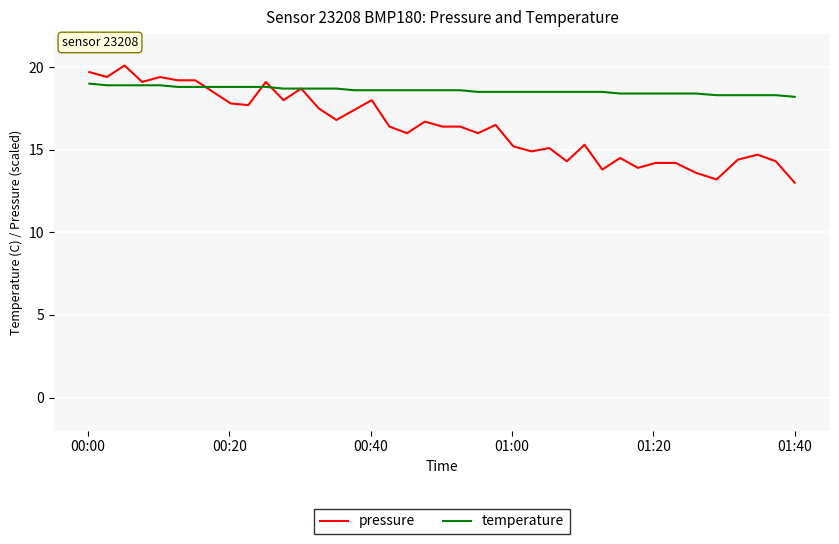

What is the average value of the pressure series?

16.5